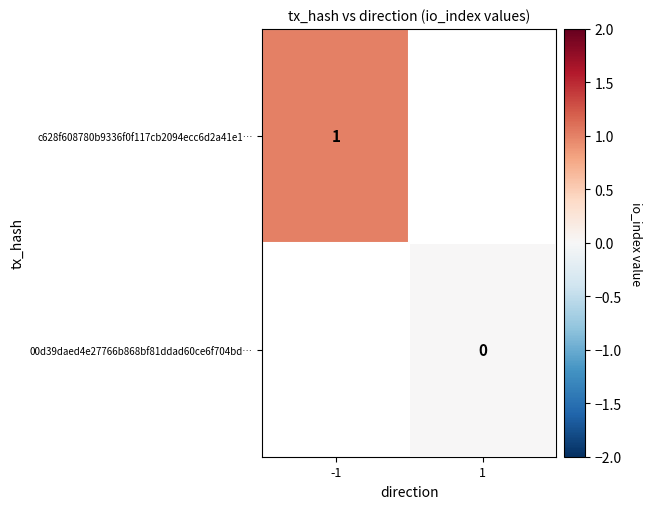

The c628f608780b9336f0f117cb2094ecc6d2a41e1… series shows 1 at -1. True or false?

True